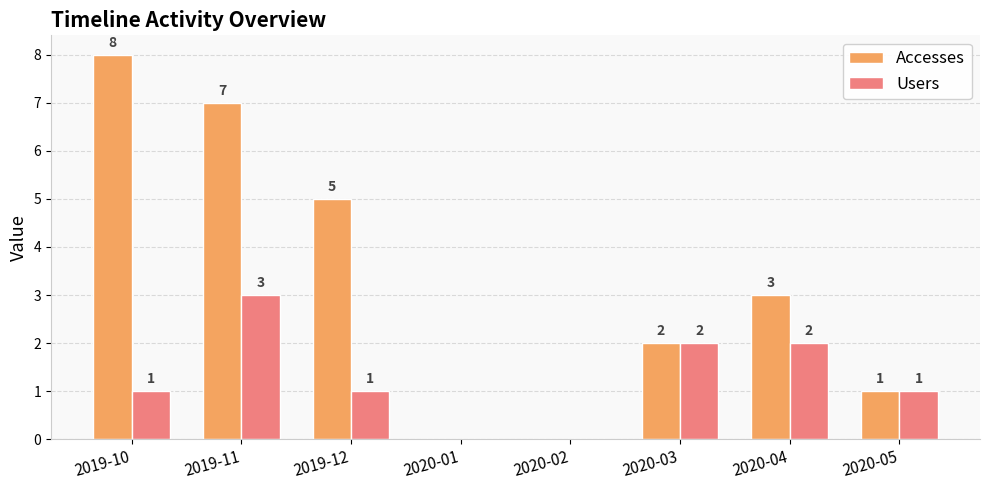

What are all the series names shown in the legend?

Accesses, Users